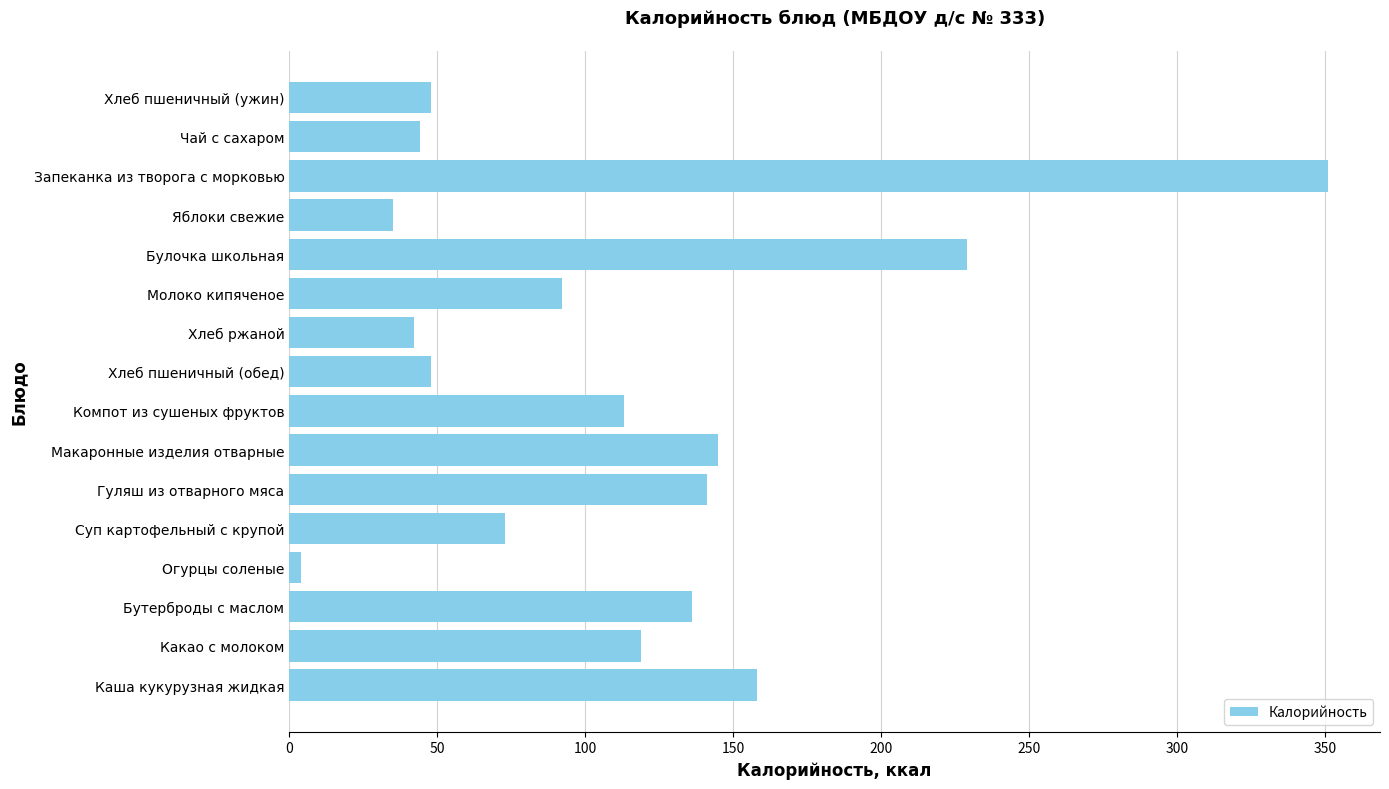

What is the average value?

111